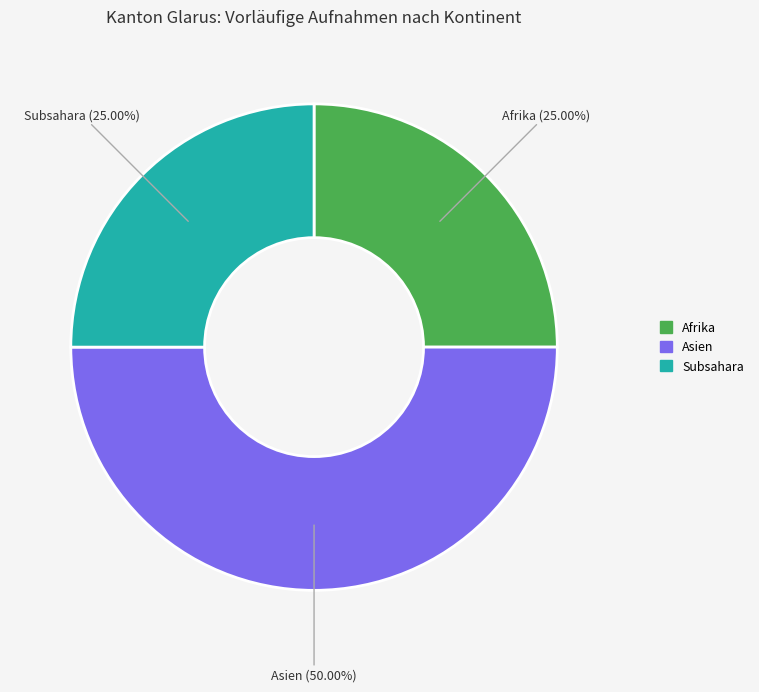

To the nearest percent, what is the difference between the largest and smallest slice percentages?

25%